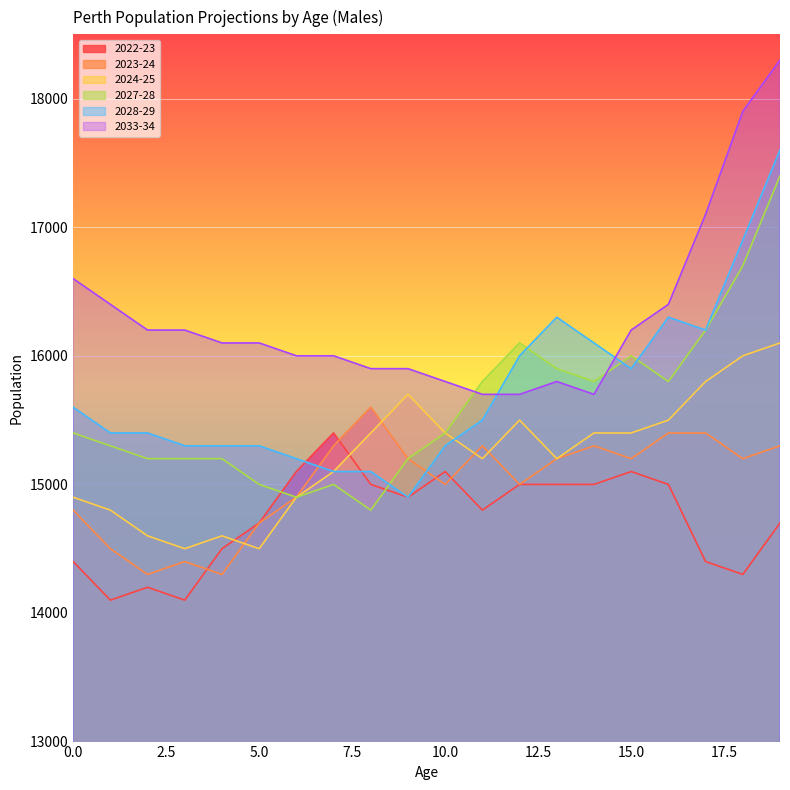

How many lines are shown in the chart?

6